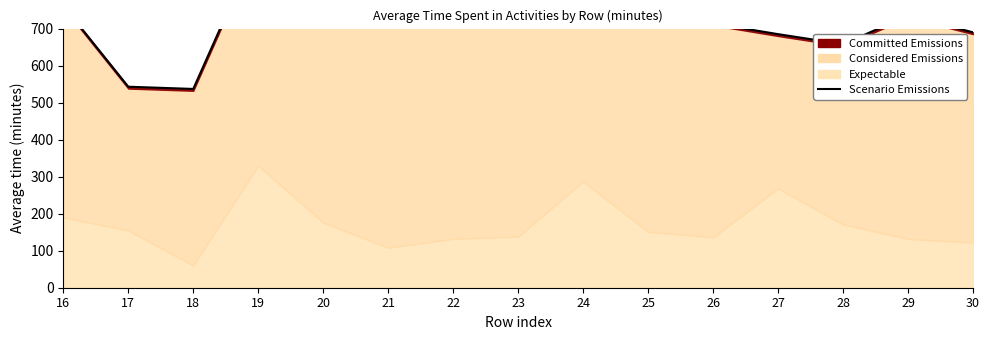

List the labels in order of value, smallest first.

18, 17, 28, 27, 30, 22, 26, 21, 29, 23, 20, 25, 16, 24, 19